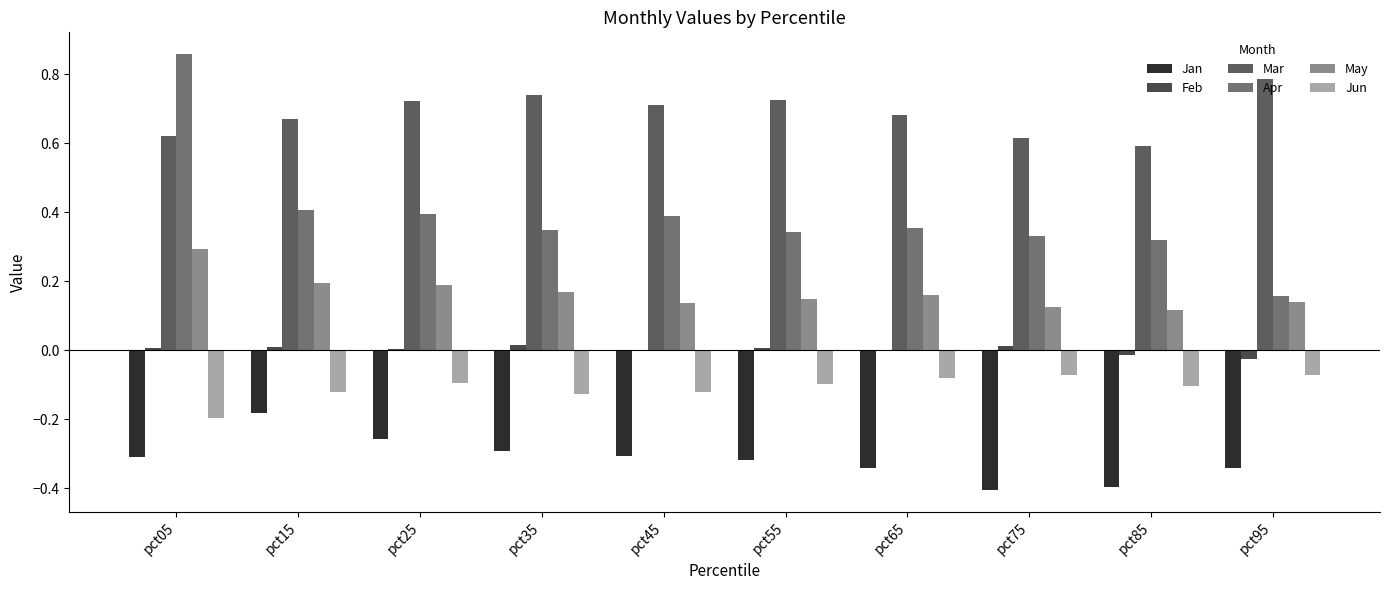

Reading left to right, extract all data points from this chart.

Jan: -0.3	-0.2	-0.3	-0.3	-0.3	-0.3	-0.3	-0.4	-0.4	-0.3
Feb: 0.0	0.0	0.0	0.0	0.0	0.0	-0.0	0.0	-0.0	-0.0
Mar: 0.6	0.7	0.7	0.7	0.7	0.7	0.7	0.6	0.6	0.8
Apr: 0.9	0.4	0.4	0.3	0.4	0.3	0.4	0.3	0.3	0.2
May: 0.3	0.2	0.2	0.2	0.1	0.1	0.2	0.1	0.1	0.1
Jun: -0.2	-0.1	-0.1	-0.1	-0.1	-0.1	-0.1	-0.1	-0.1	-0.1